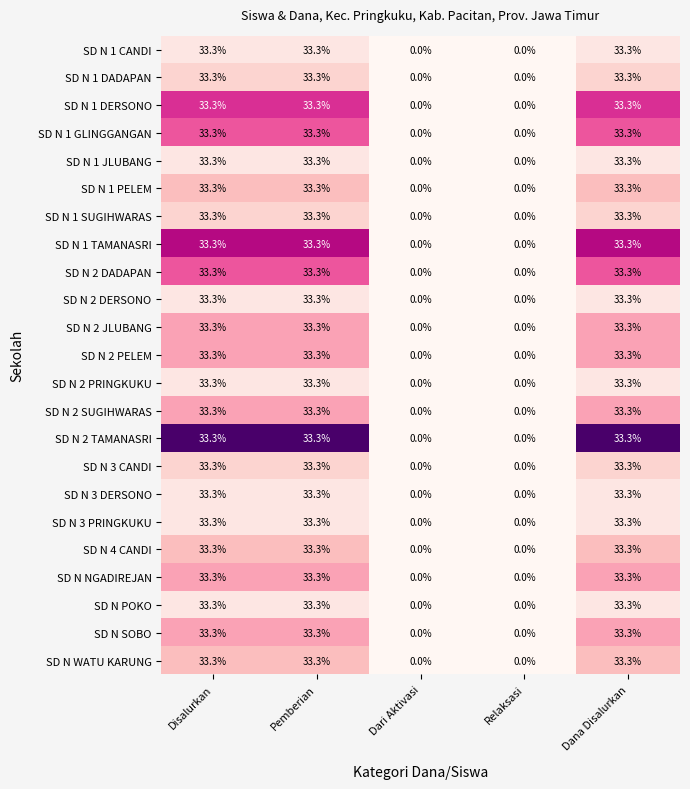

Is it true that SD N POKO equals 57.8 at Dana Disalurkan?

False